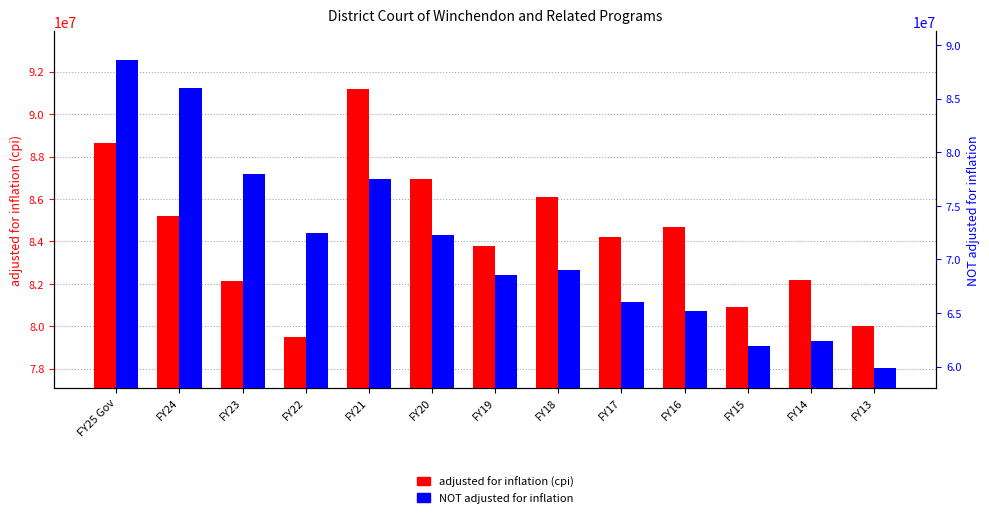

What is the label of the 1st bar from the right?

FY13